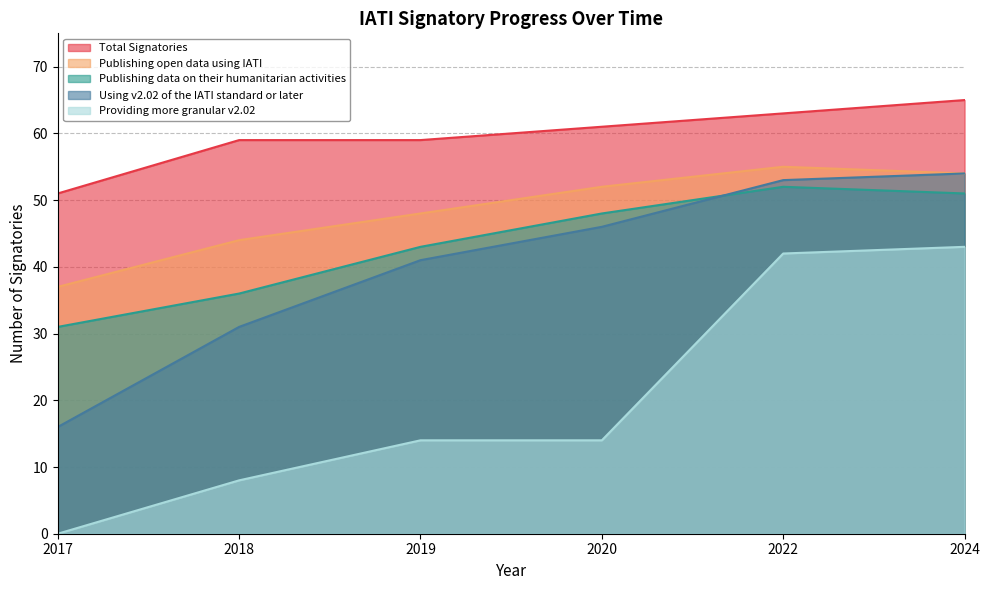

What is the sum of the Using v2.02 of the IATI standard or later values at 2017 and 2018?

47